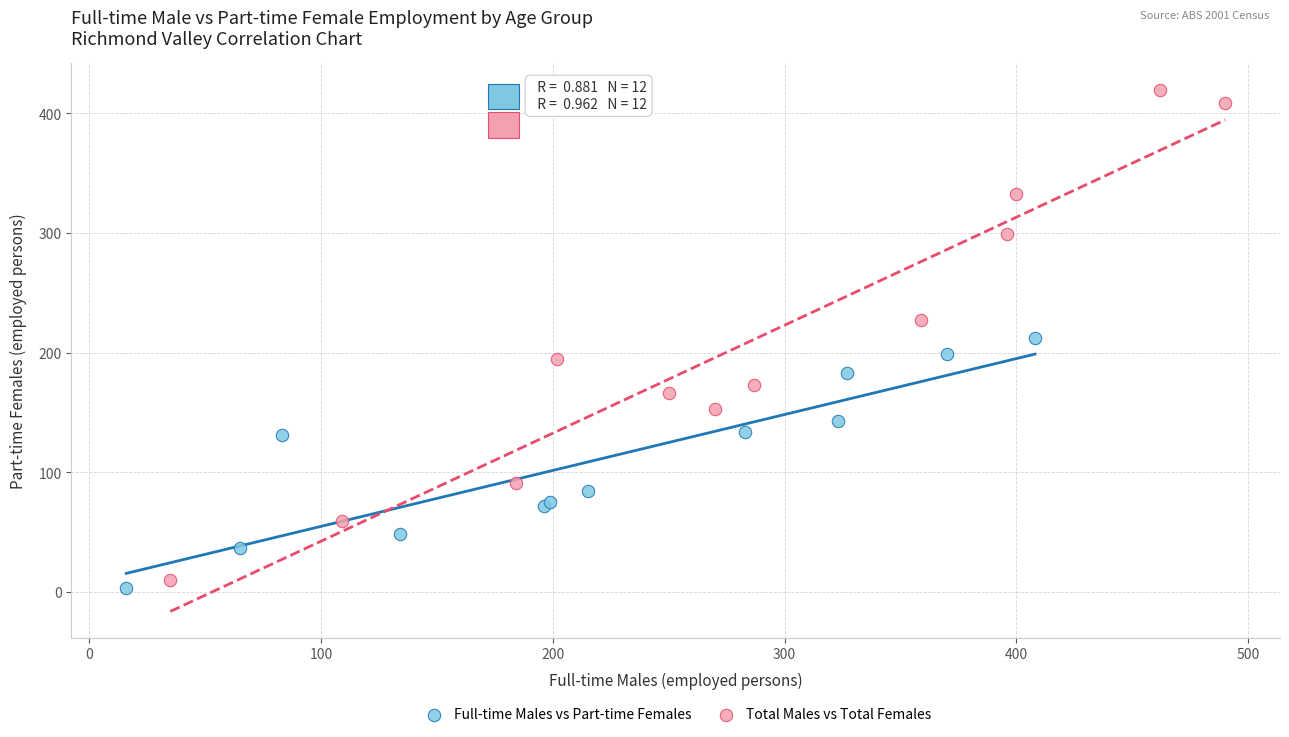

Which series has the largest Y range (max minus min)?

Total Males vs Total Females